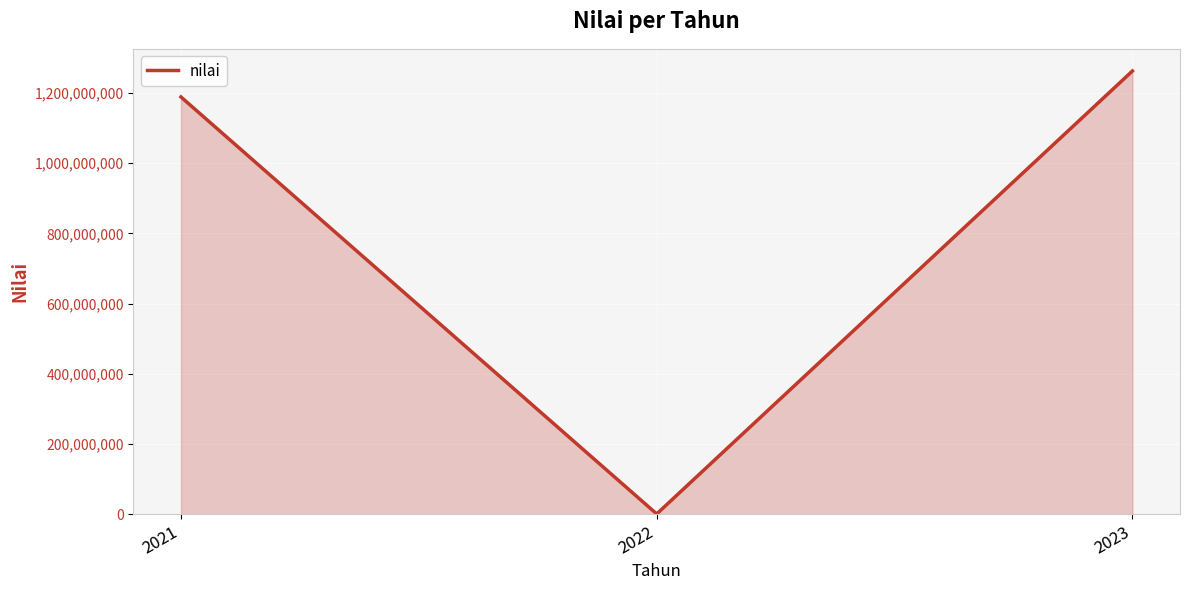

Is it true that the value at 2023 is 1262796000?

True